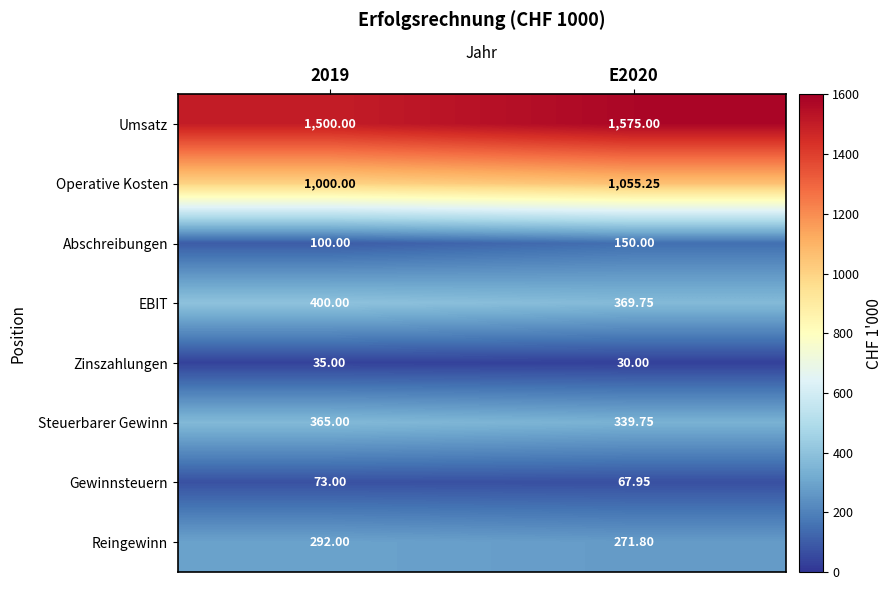

At E2020, list the series in order from largest to smallest.

Umsatz, Operative Kosten, EBIT, Steuerbarer Gewinn, Reingewinn, Abschreibungen, Gewinnsteuern, Zinszahlungen